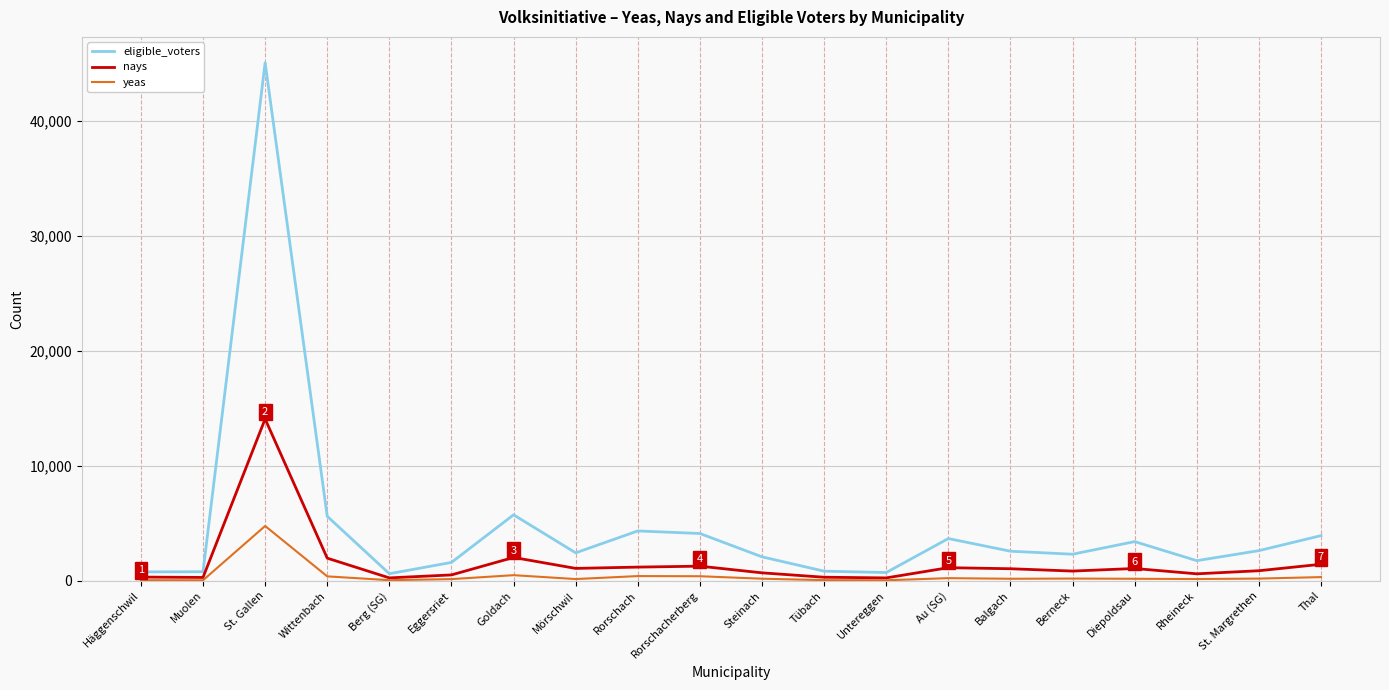

Read the yeas value at Goldach.

490